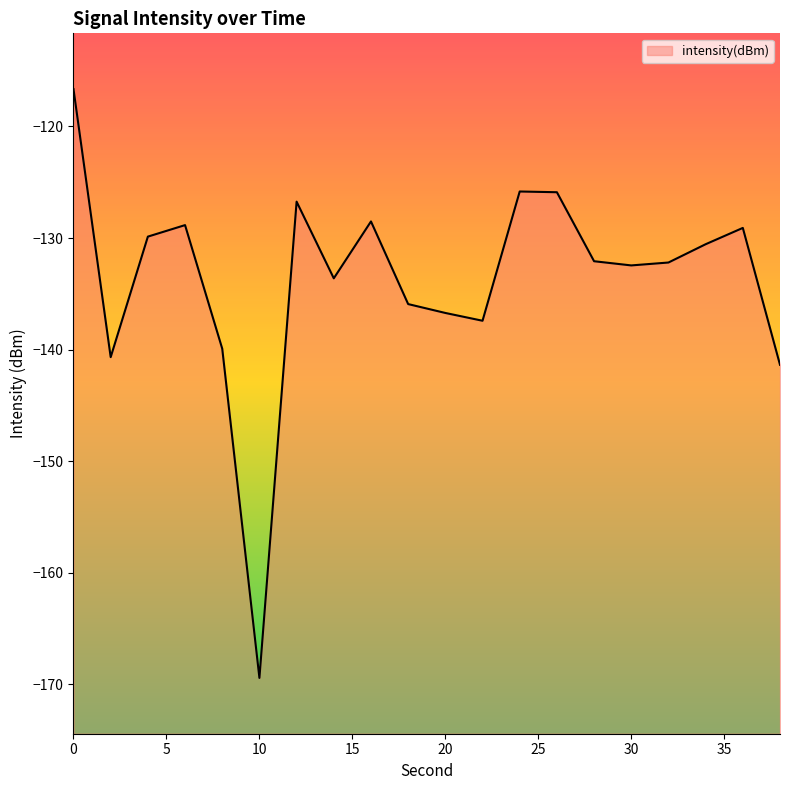

What is the maximum value shown in the chart?

-116.7